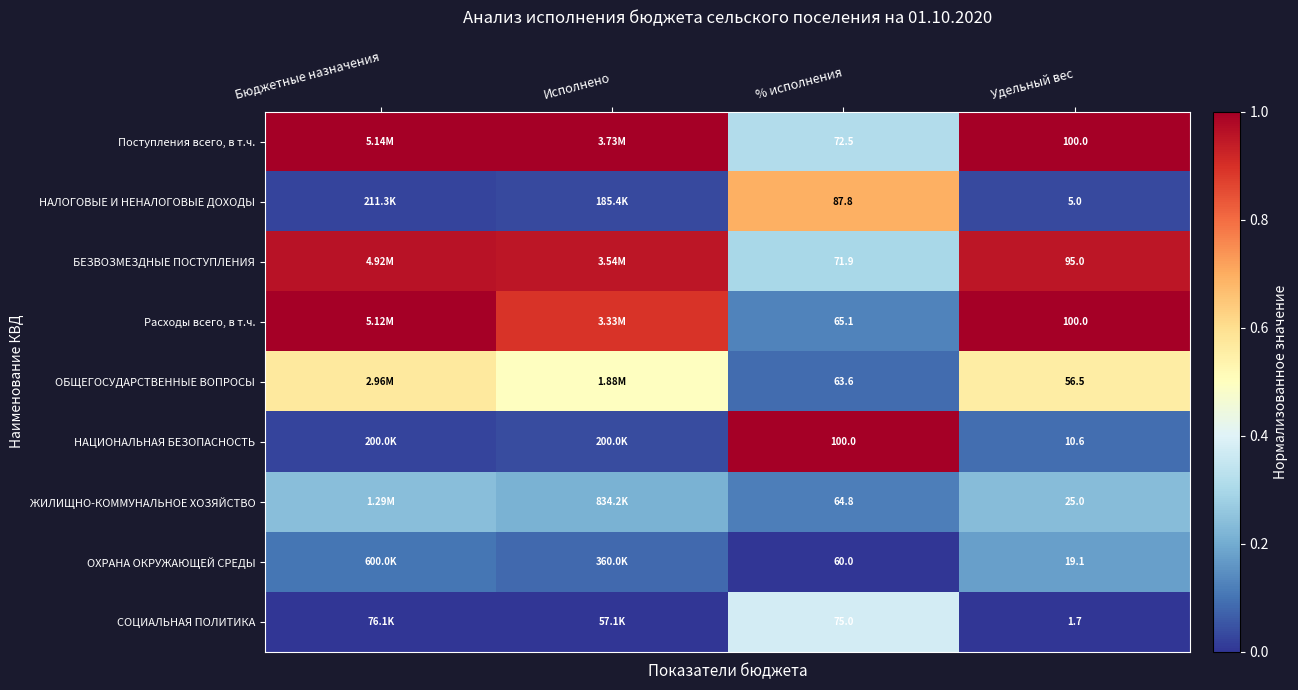

What is the difference between the maximum and second lowest values in the НАЦИОНАЛЬНАЯ БЕЗОПАСНОСТЬ series?

1.0